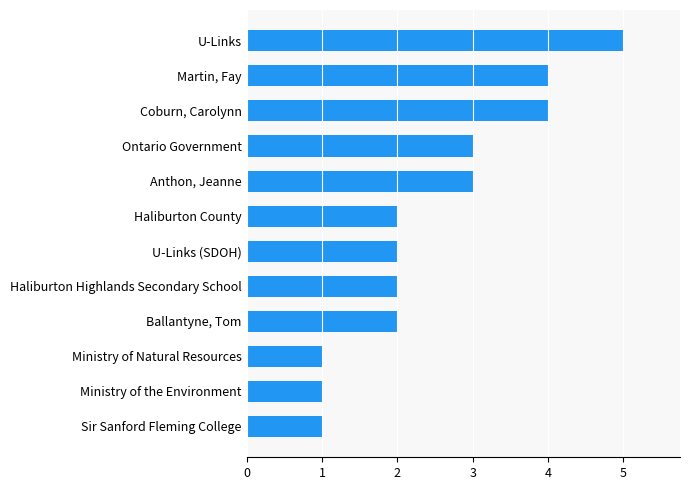

What is the smallest value displayed?

1